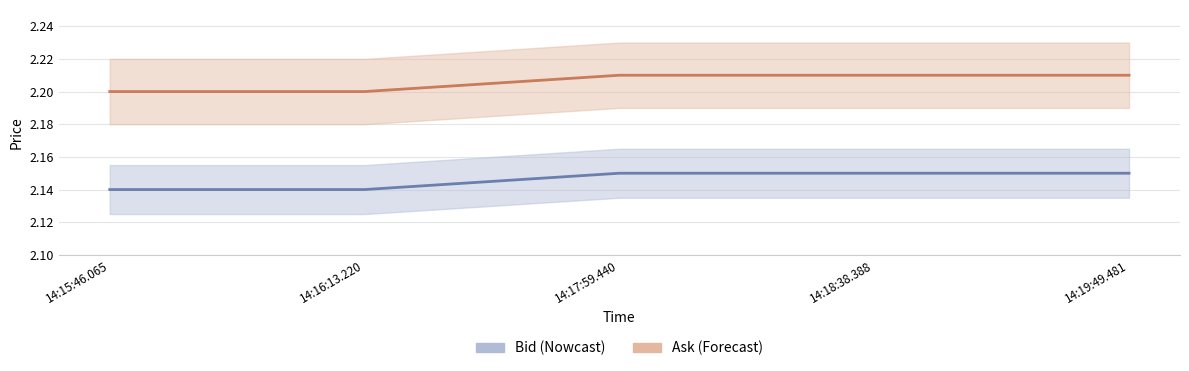

What is the label of the 4th point from the right?

14:16:13.220